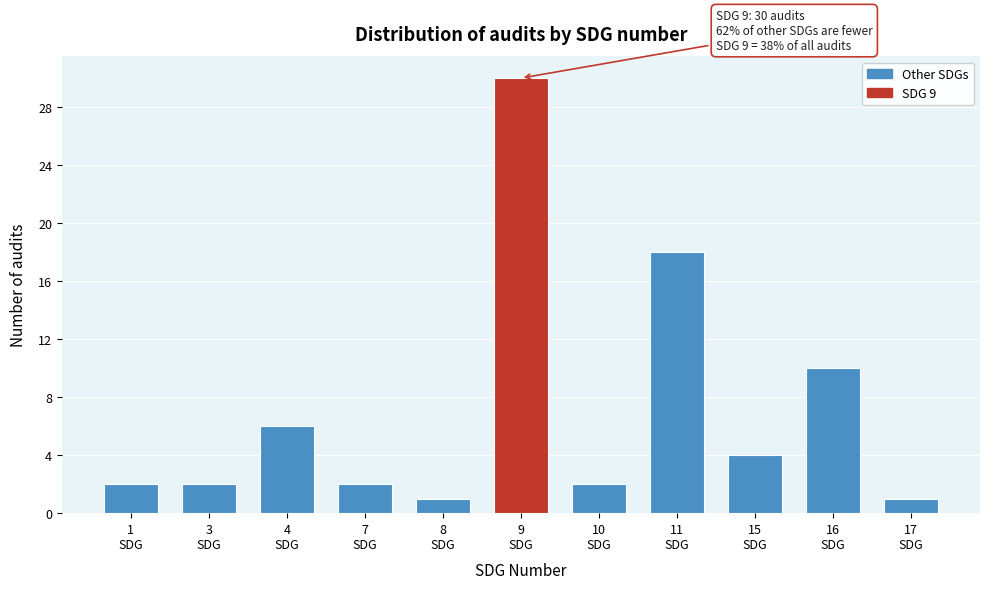

Reading left to right, list all the values displayed in this chart.

2	2	6	2	1	30	2	18	4	10	1